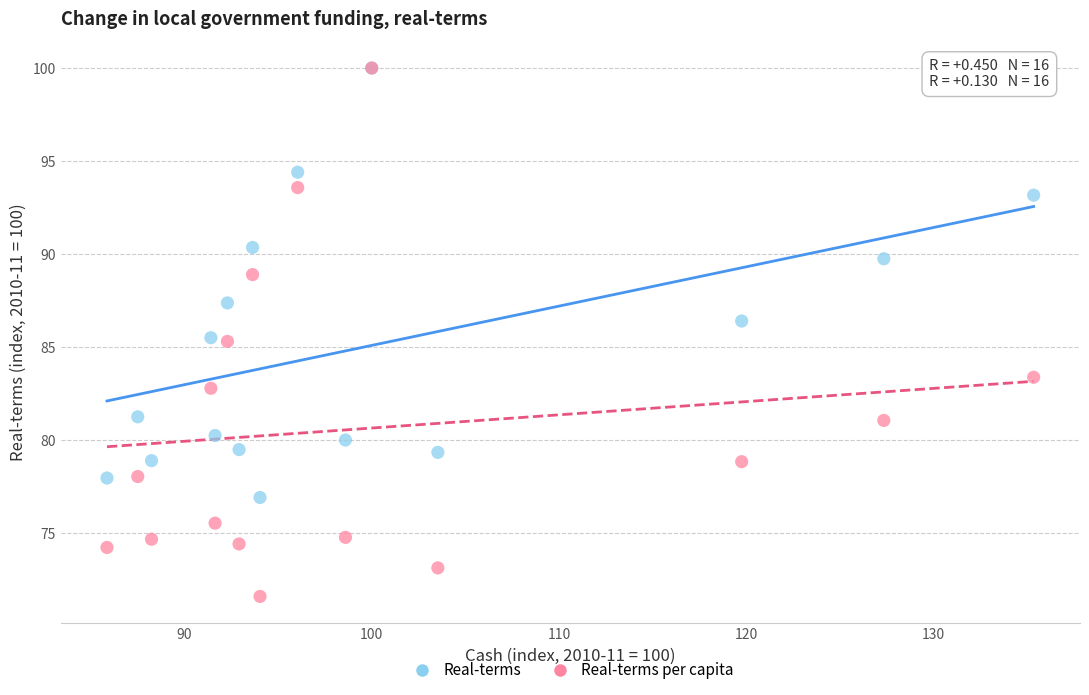

What are all the series names shown in the legend?

Real-terms, Real-terms per capita